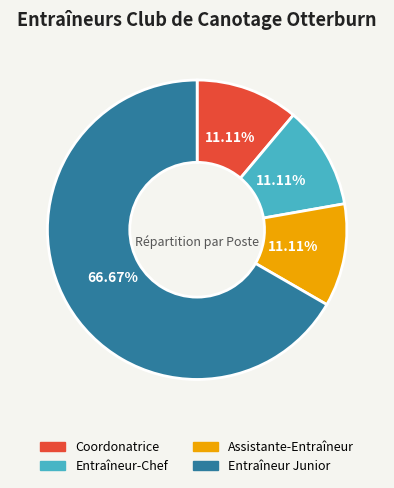

Which category accounts for the majority?

Entraîneur Junior